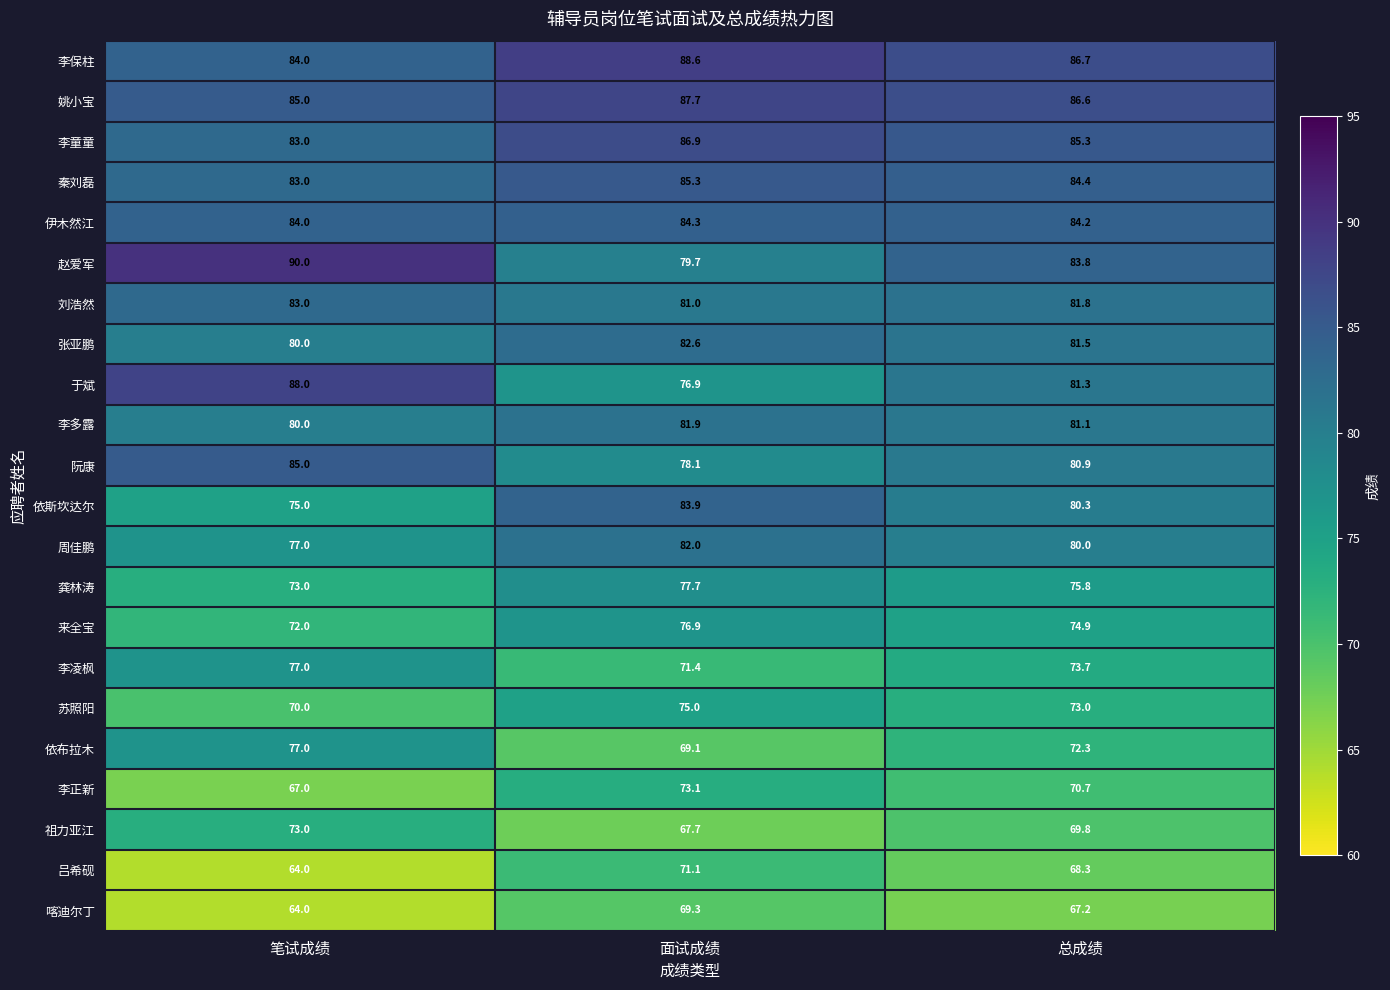

Where does the 李正新 series first go above 70?

面试成绩